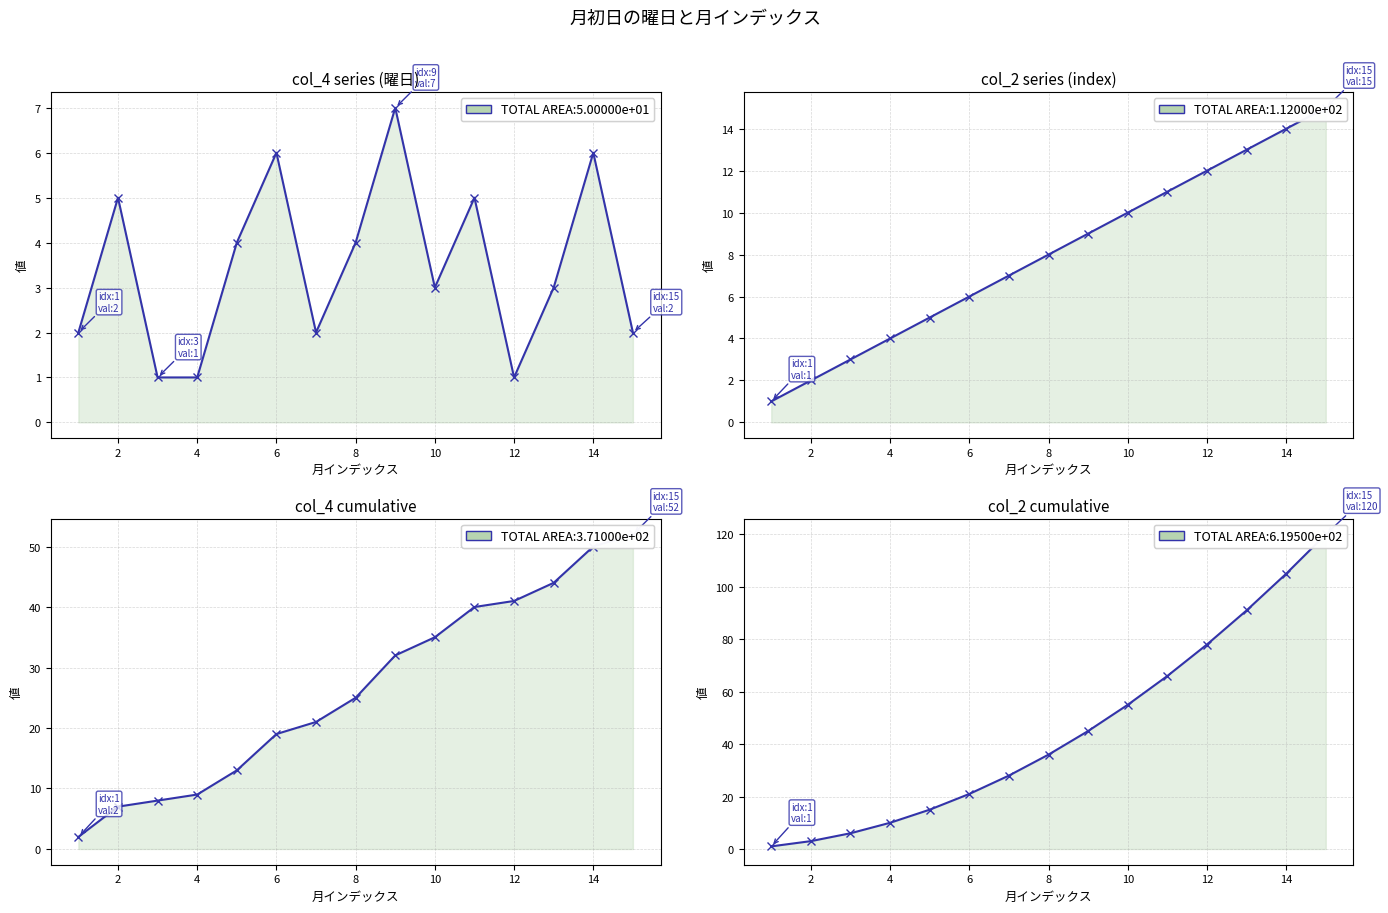

Rank the series by their maximum value, from highest to lowest.

col_2 cumsum, col_4 cumsum, col_2 (index), col_4 (曜日)